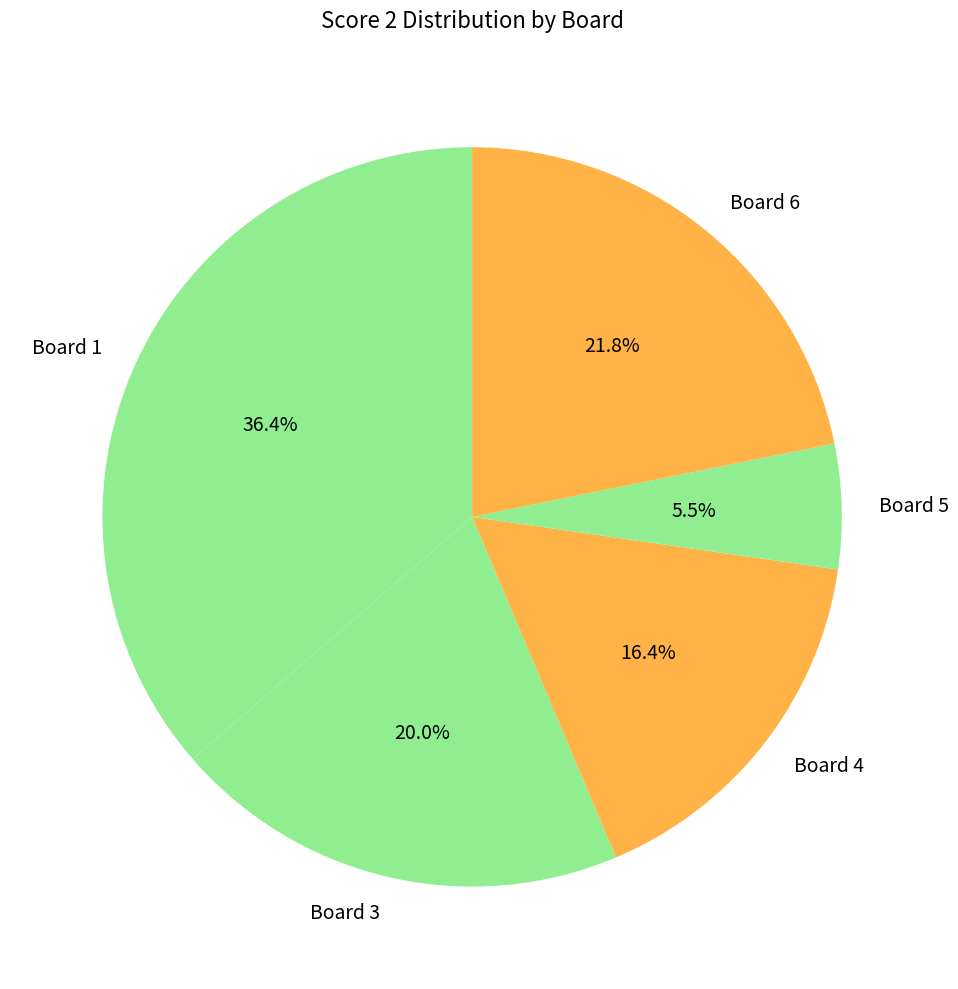

Is there a majority slice in this chart?

No